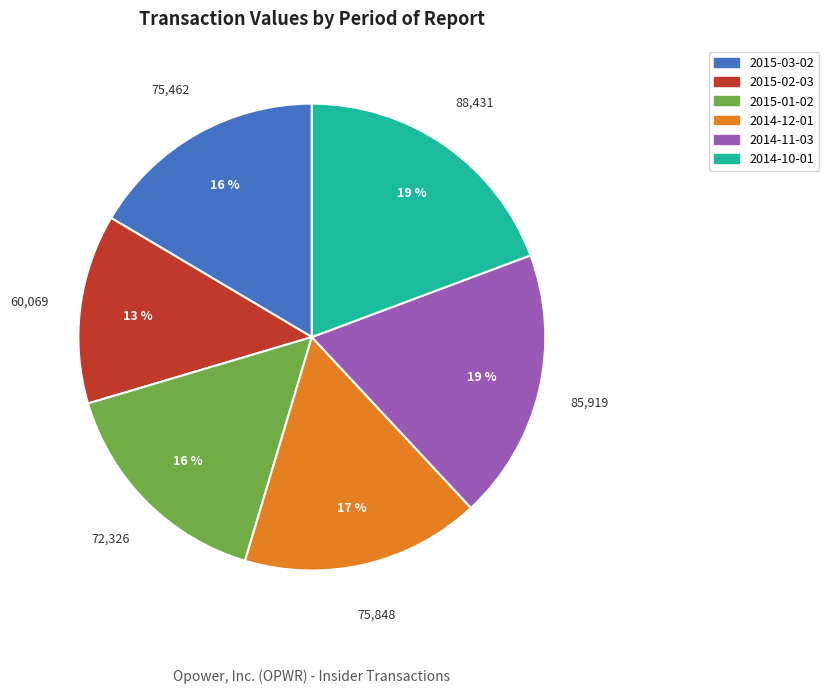

To the nearest percent, what is the difference between the 2014-11-03 and 2015-01-02 slice percentages?

3%